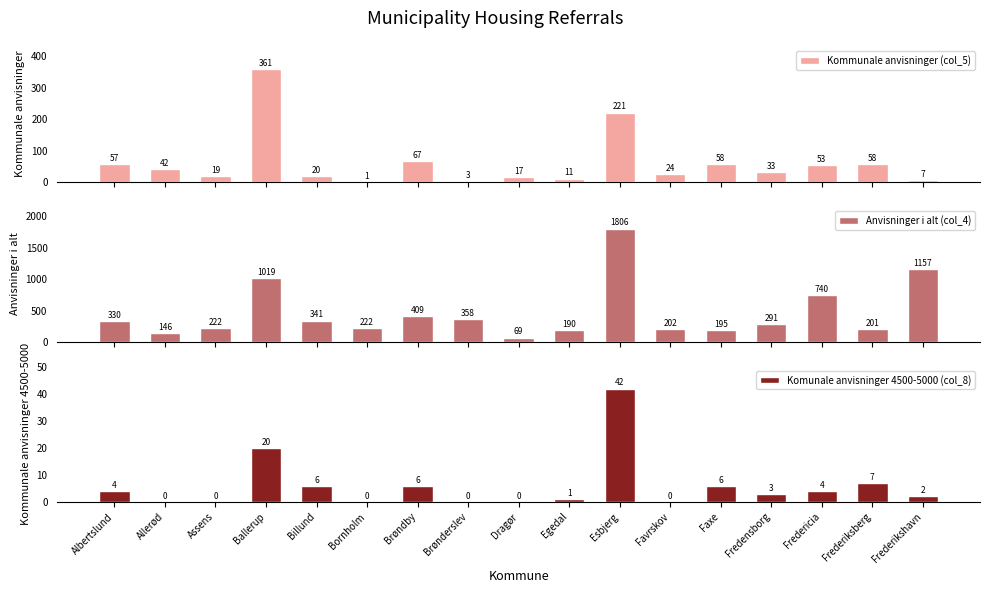

Rank the series by their maximum value, from lowest to highest.

Komunale anvisninger 4500-5000 (col_8), Kommunale anvisninger (col_5), Anvisninger i alt (col_4)